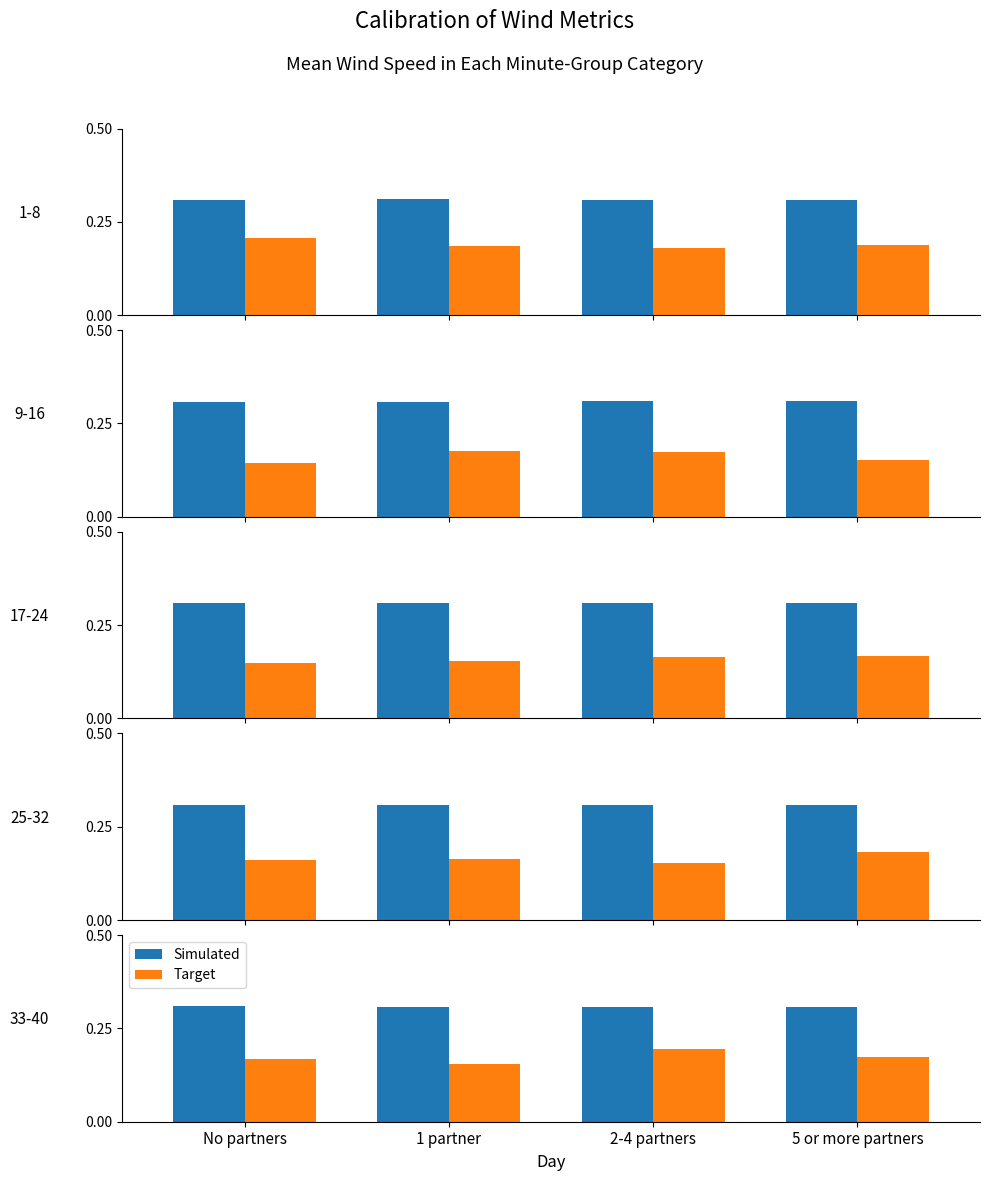

The value of Simulated at 2-4 partners is 0.3. True or false?

True